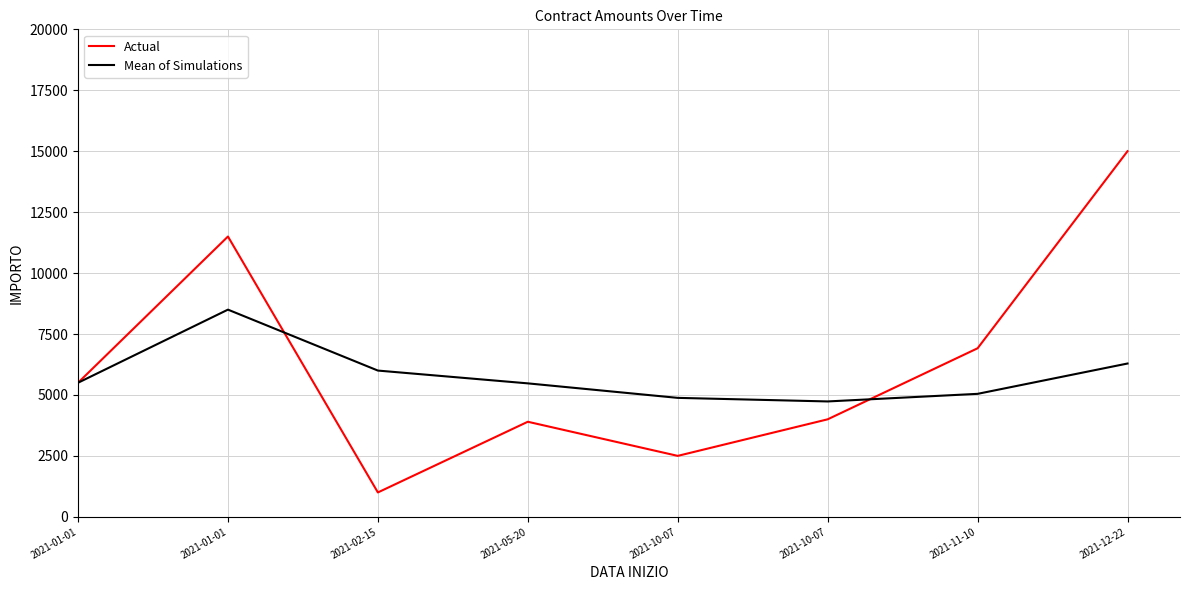

At which label does Actual reach its minimum?

2021-02-15